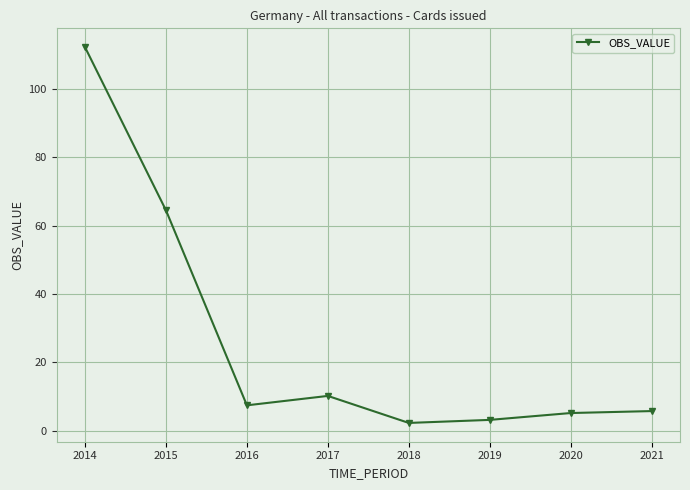

Where does the data first go above 7?

2014